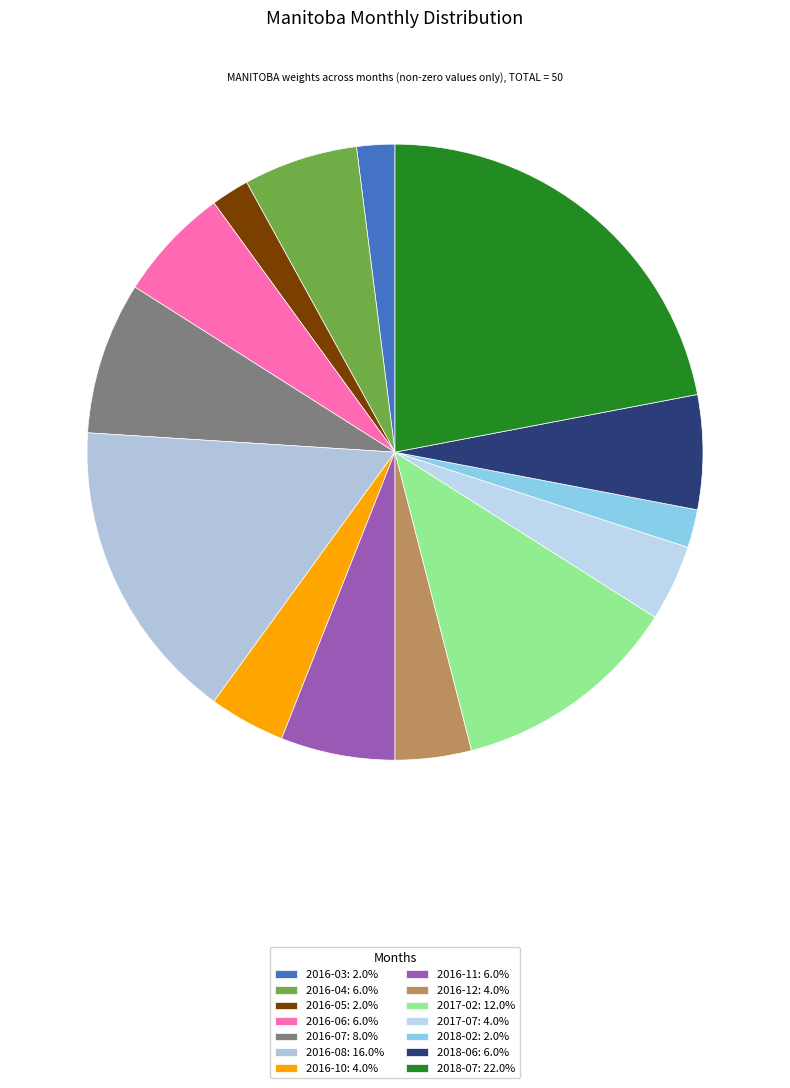

Rank the categories by value from highest to lowest.

2018-07, 2016-08, 2017-02, 2016-07, 2016-04, 2016-06, 2016-11, 2018-06, 2016-10, 2016-12, 2017-07, 2016-03, 2016-05, 2018-02